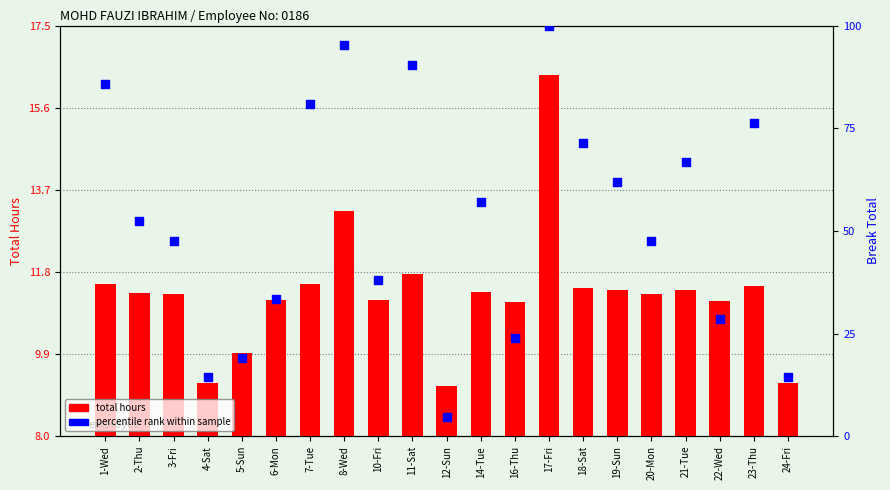

Which series has the widest spread of Y values?

percentile rank within sample